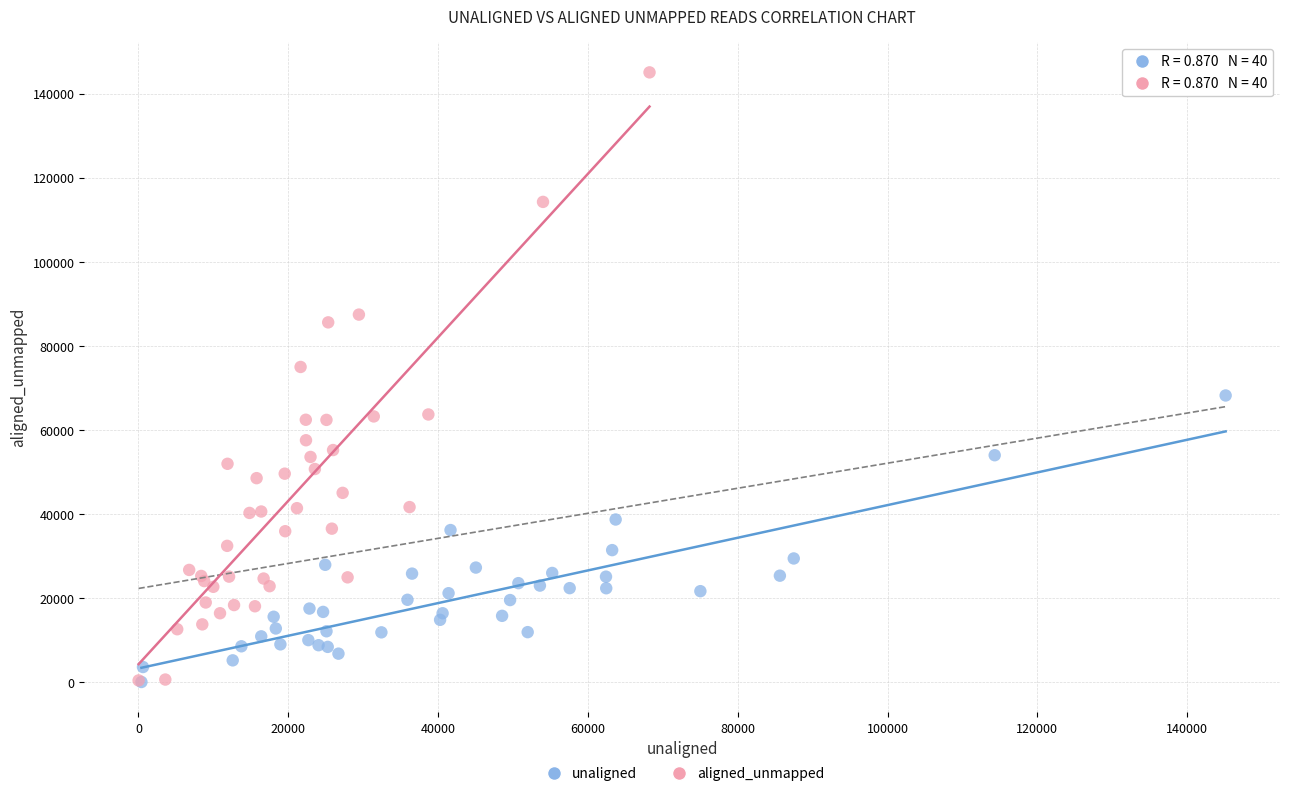

Which series reaches the maximum Y coordinate?

aligned_unmapped